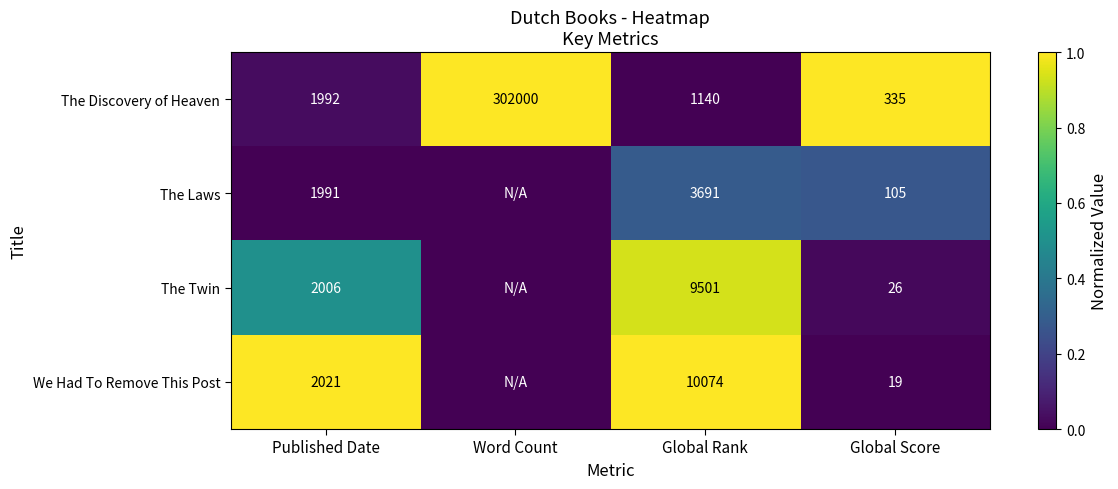

True or false: The Discovery of Heaven has a value of 0.4 at Global Score.

False